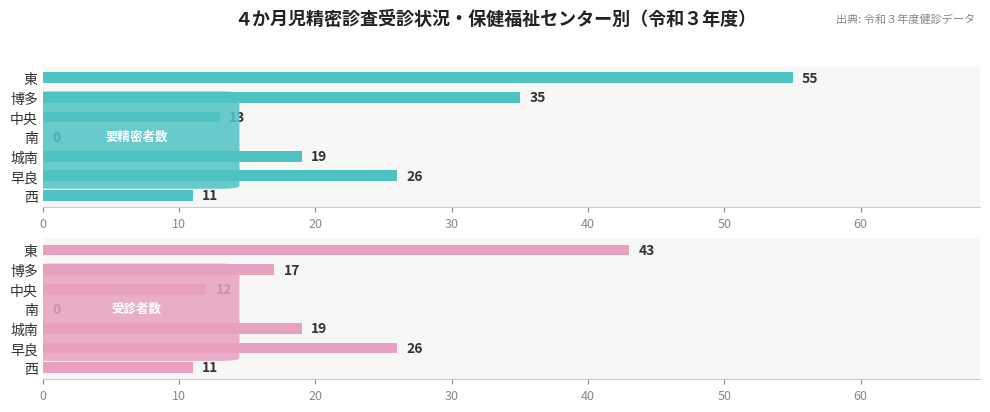

Between 城南 and 中央, which series saw the biggest shift?

受診者数